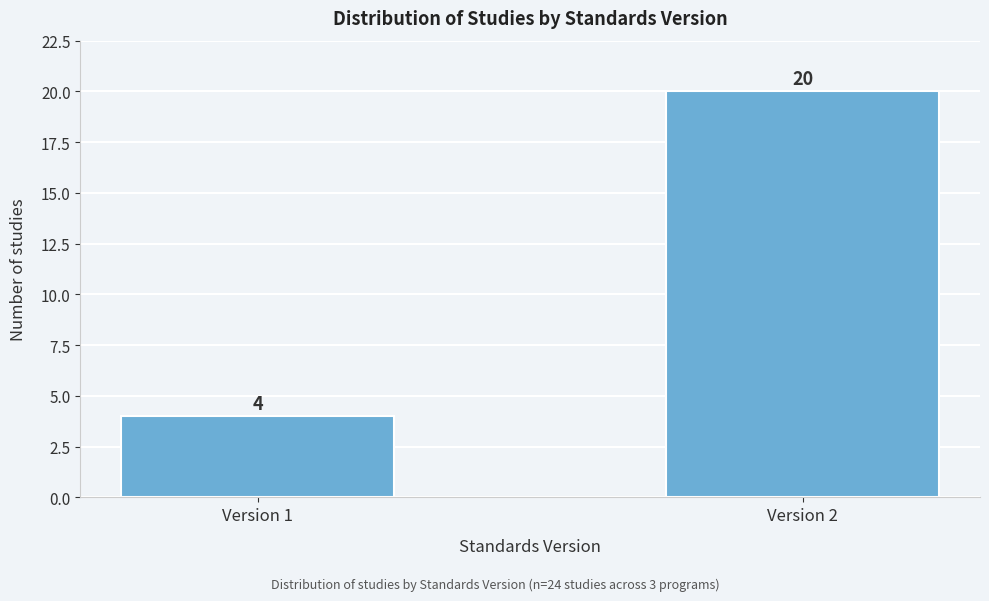

Reading left to right, extract all data points from this chart.

Version 1=4	Version 2=20